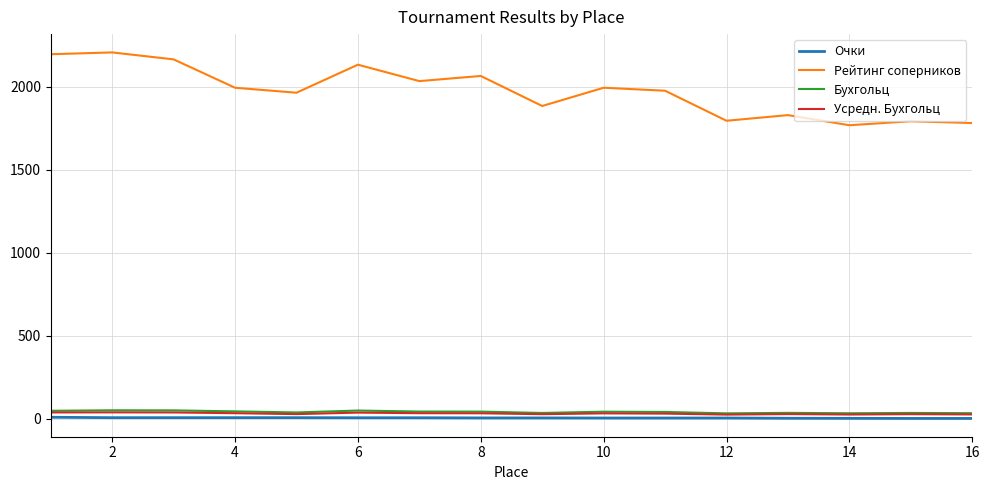

Which series has the widest spread of values?

Рейтинг соперников